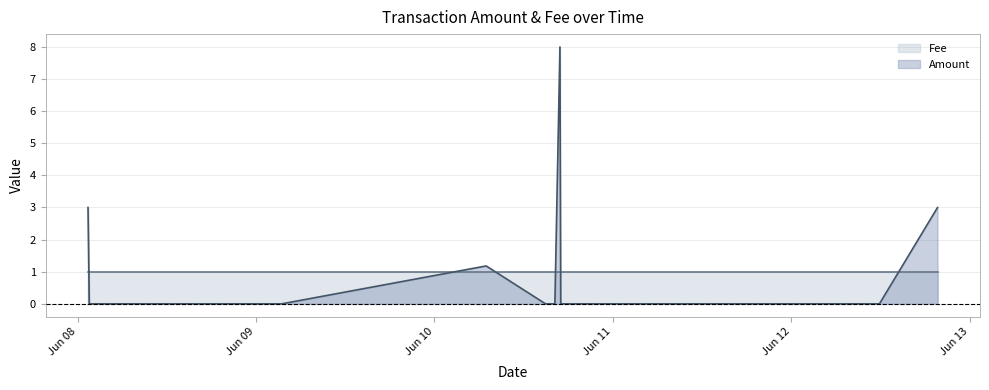

True or false: there are more than 0 points higher than both neighbors.

True